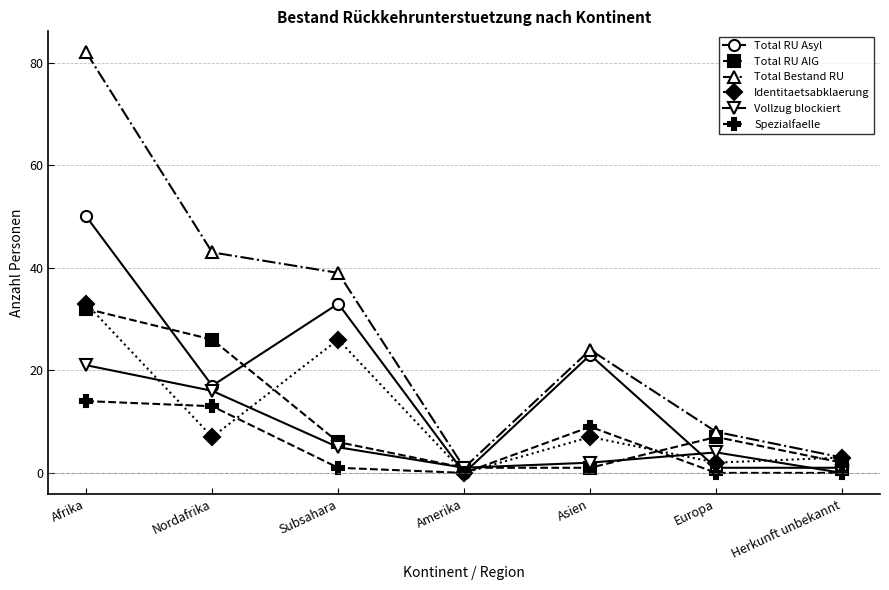

What is the label of the 1st point from the left?

Afrika